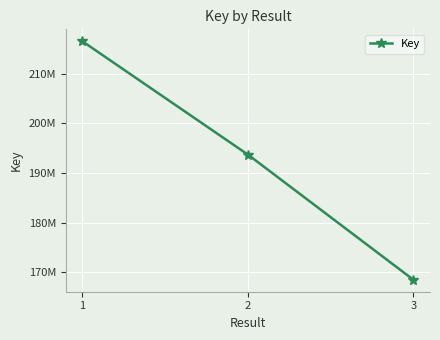

What value does the data have at 2, to the nearest 50?

193694500